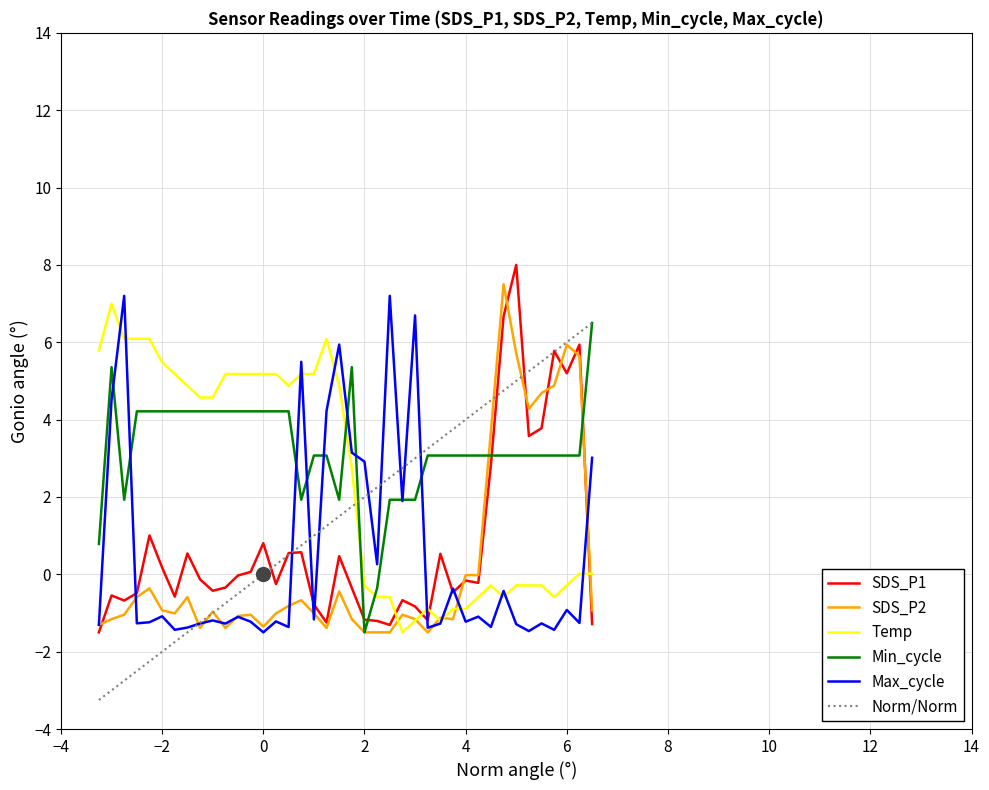

Which series has the largest total across all categories?

Min_cycle